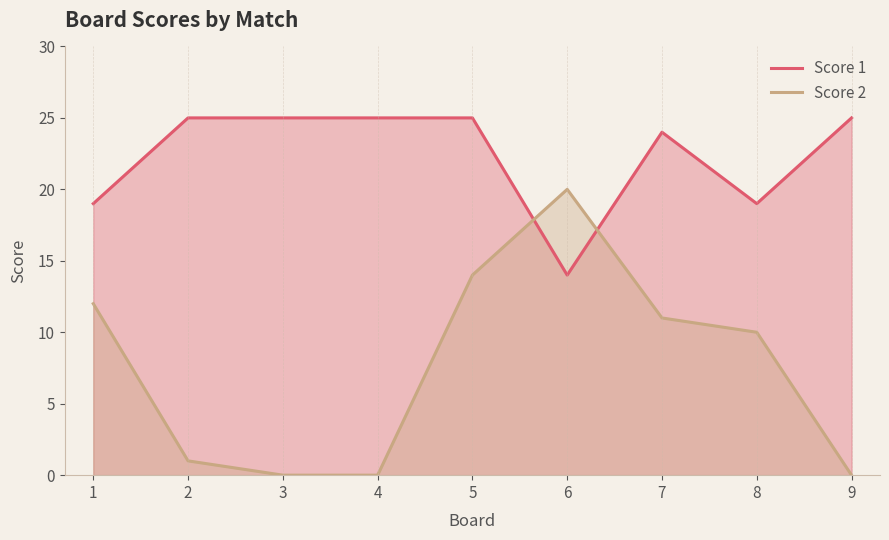

Reading left to right, list all the values displayed in this chart.

Score 1: 19	25	25	25	25	14	24	19	25
Score 2: 12	1	0	0	14	20	11	10	0